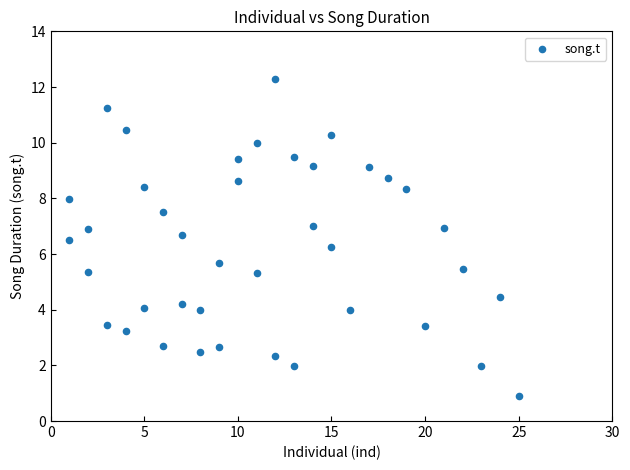

What is the range of X values (max minus min)?

24.0